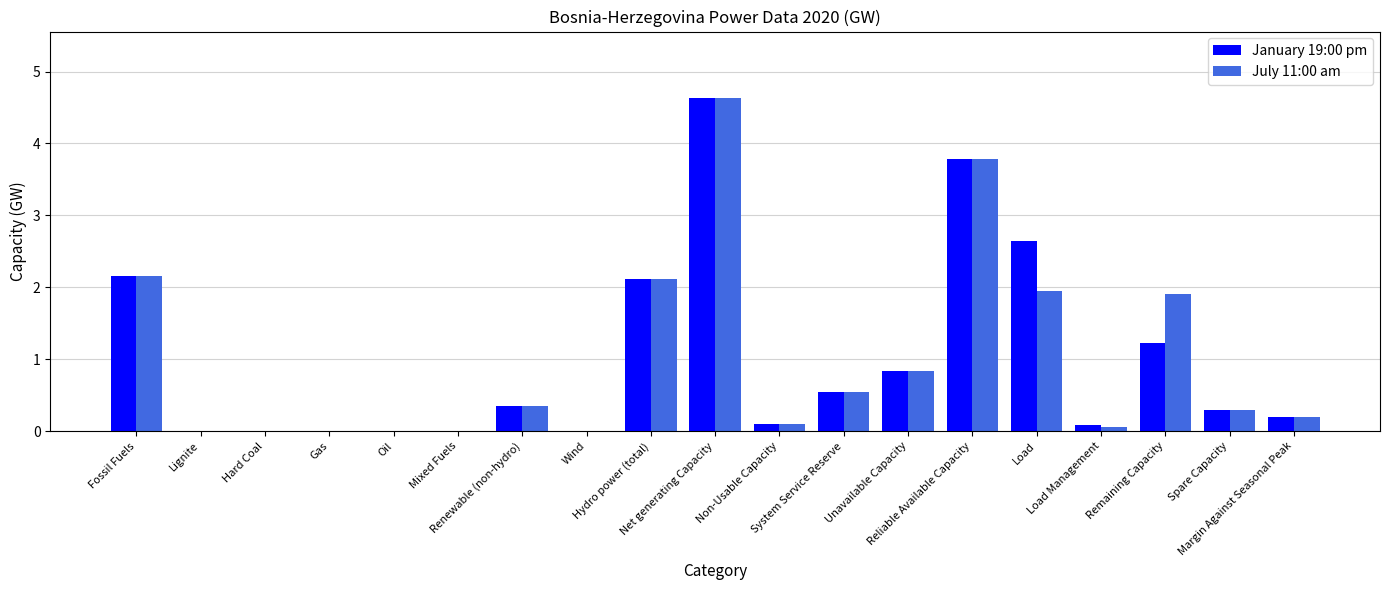

How many groups of bars are there?

19